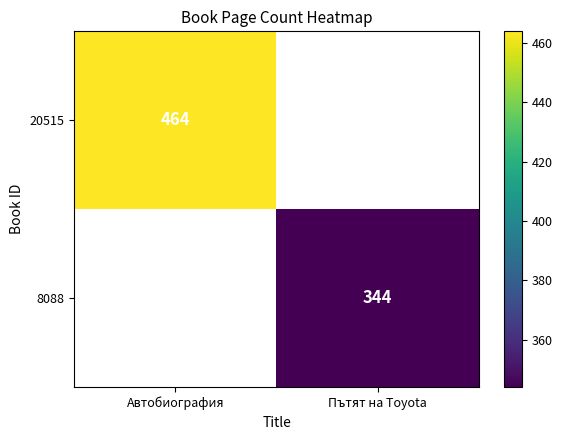

The 8088 series shows 344 at Пътят на Toyota. True or false?

True